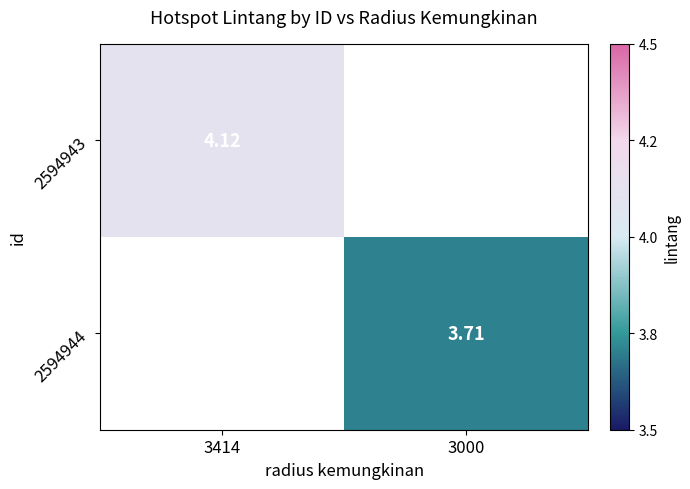

Is the value of 2594943 at 3414 greater than the value of 2594944 at 3000?

Yes